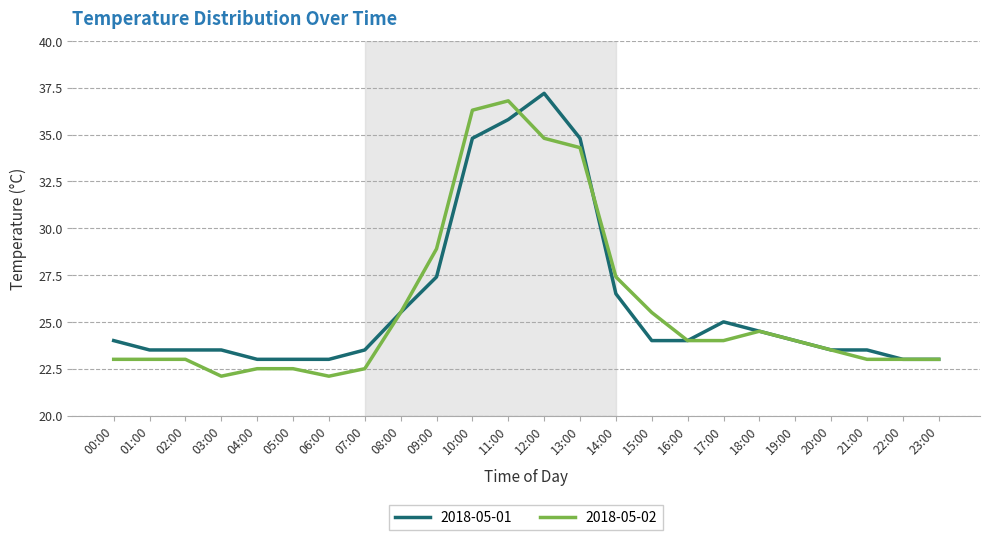

True or false: 2018-05-01 and 2018-05-02 intersect in this chart.

True